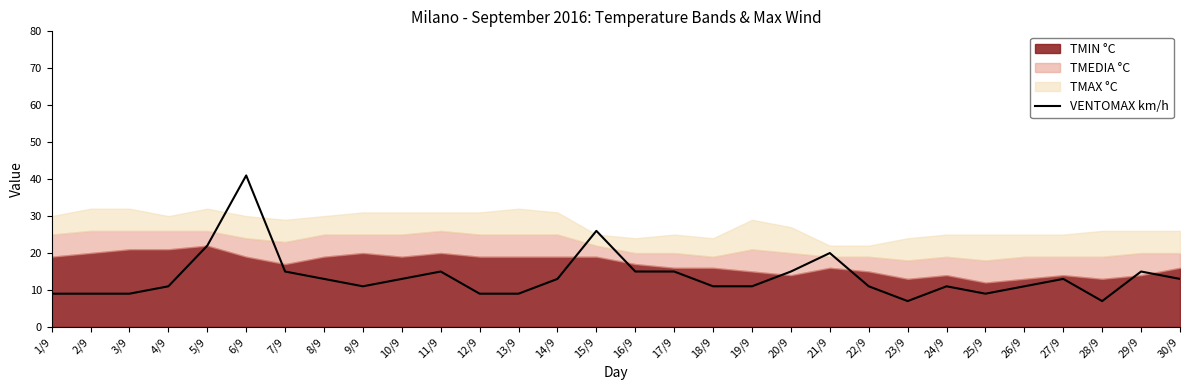

At which label does VENTOMAX km/h reach its peak?

6/9